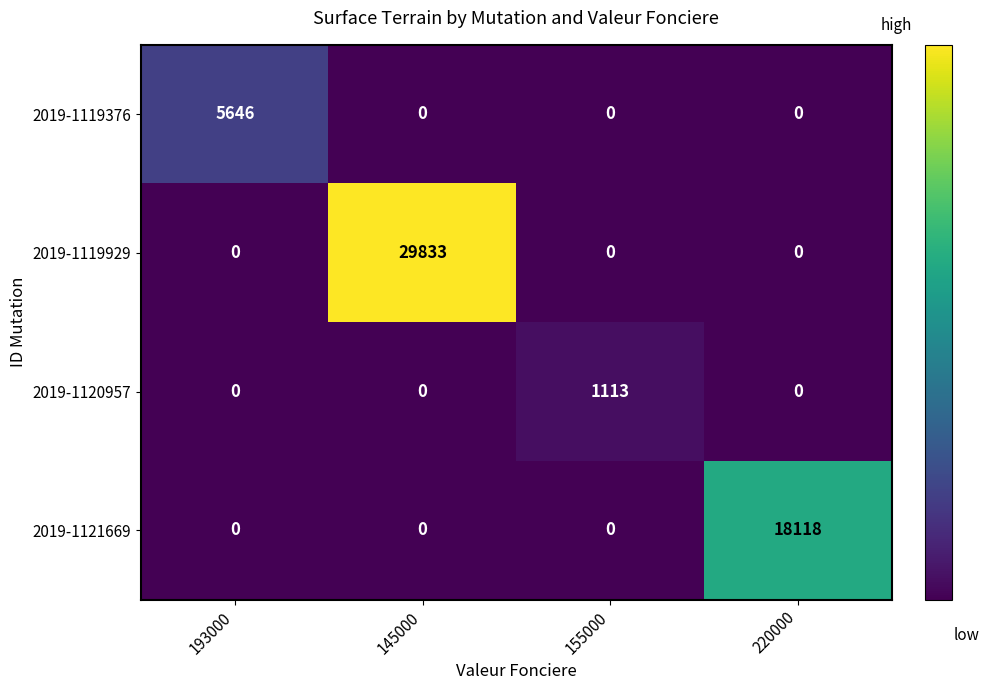

The value of 2019-1119376 at 155000 is 0. True or false?

True